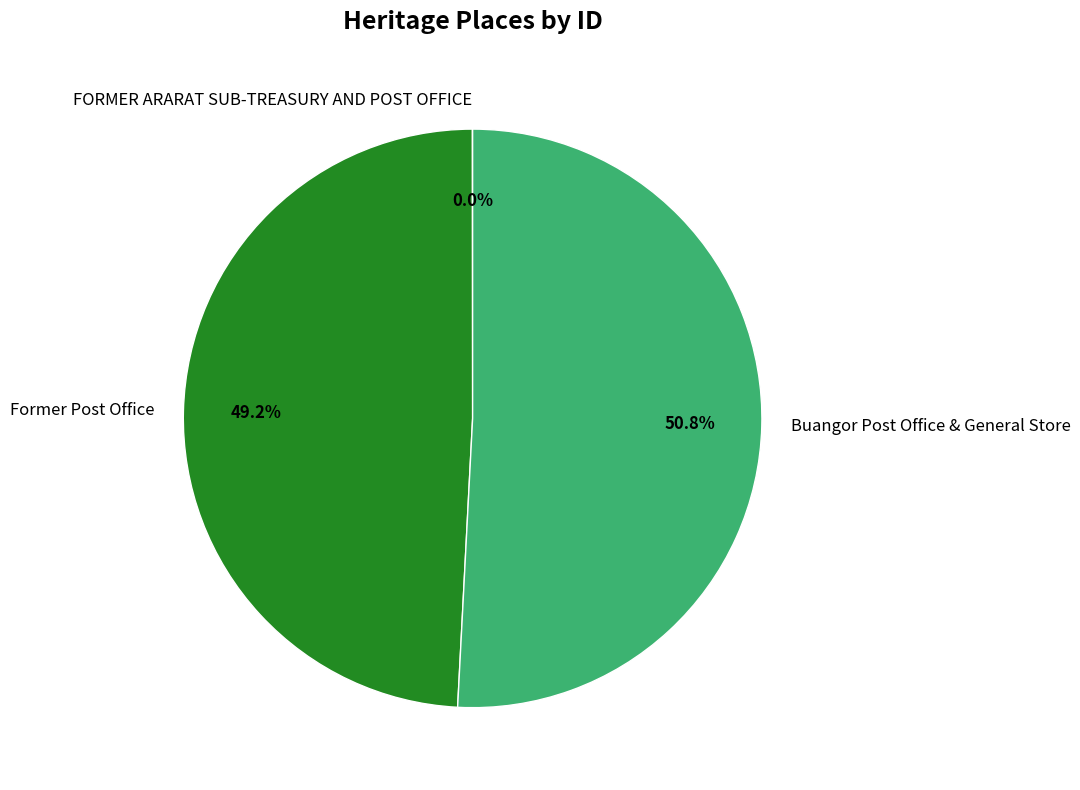

Which category has the biggest portion of the pie?

Buangor Post Office & General Store